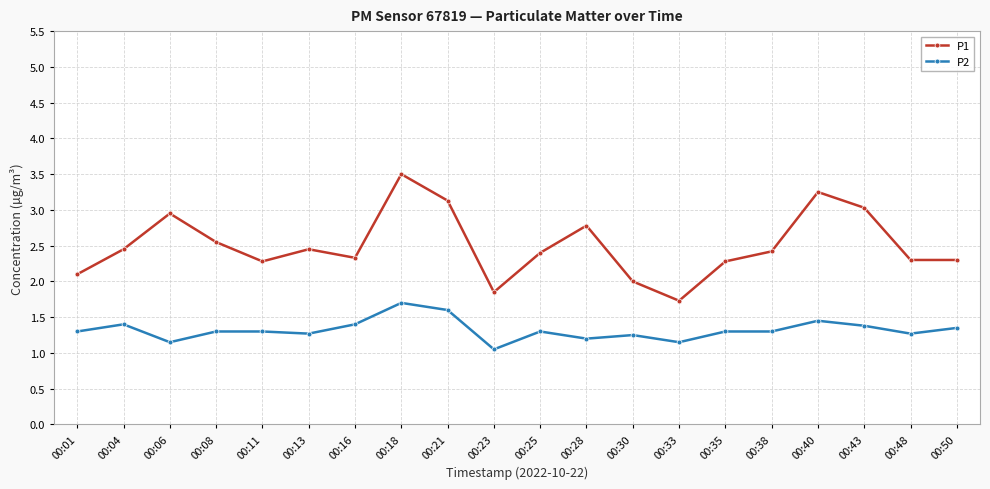

What is the smallest value displayed?

1.1